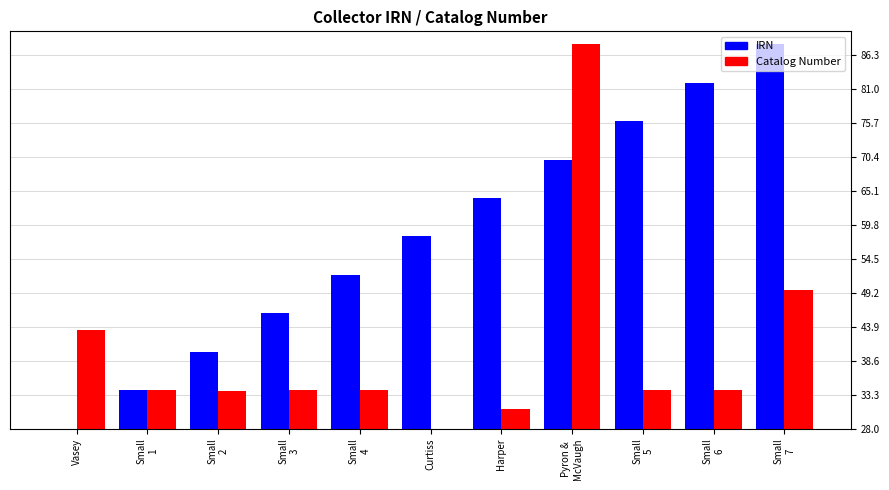

What is the difference between the second highest and second lowest values in the Catalog Number series?

18.6